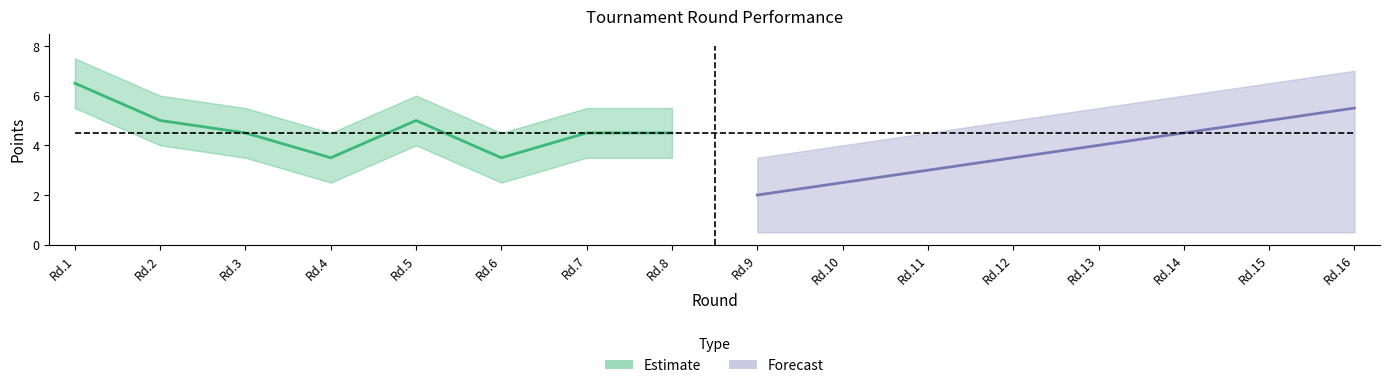

List the series in order of their peak value, highest first.

Estimate_high, Forecast_high, Estimate_mid, Estimate_low, Forecast_mid, Forecast_low